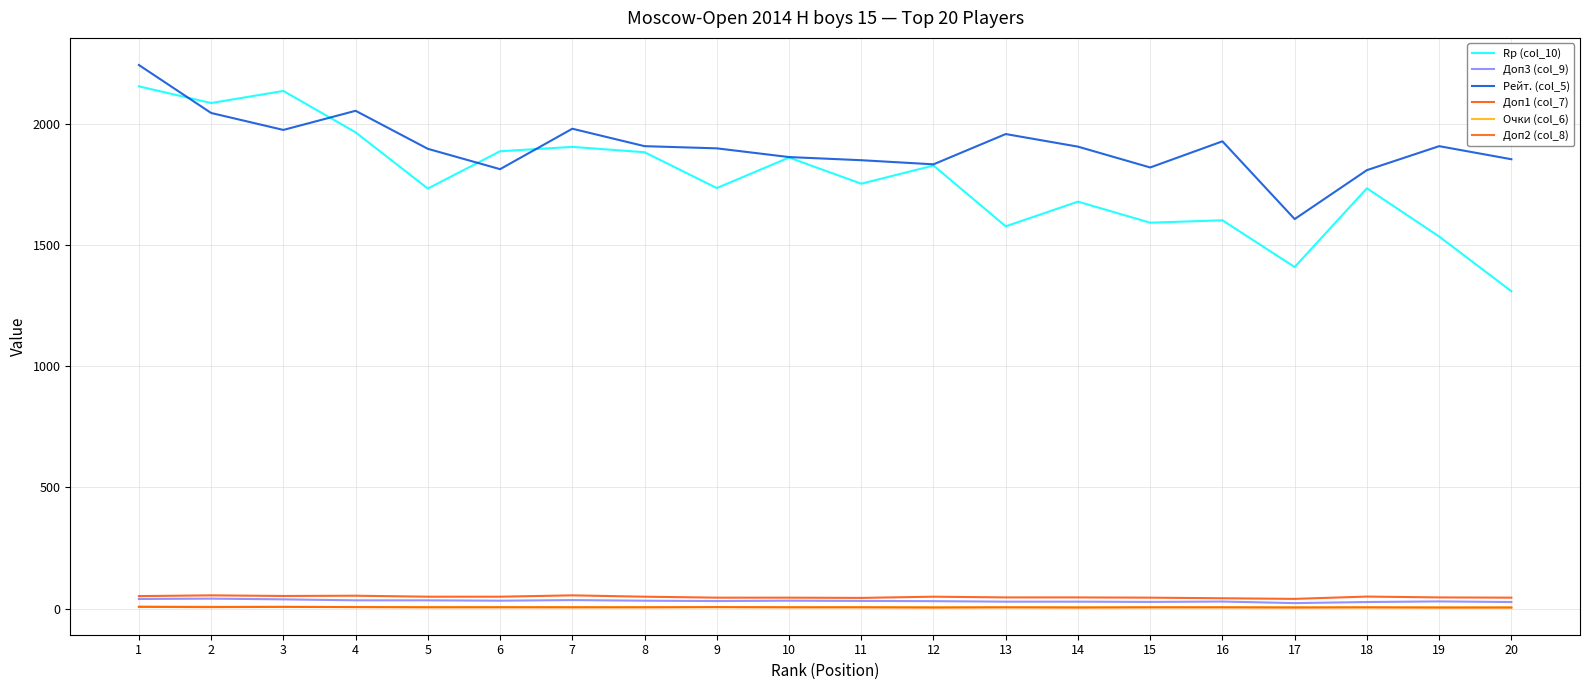

What is the difference between the second highest and second lowest values in the Доп3 (col_9) series?

12.5